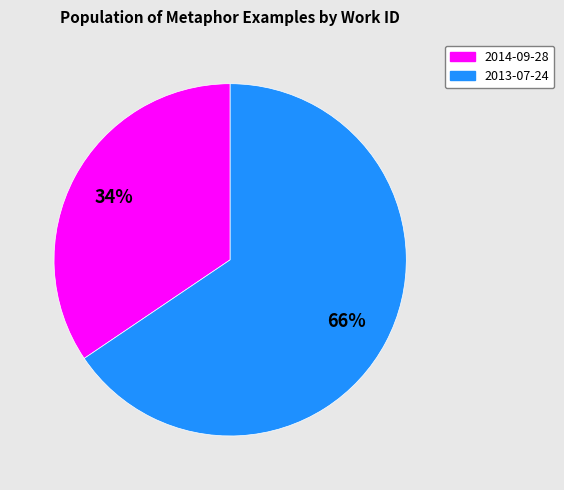

Does any single category account for the majority?

Yes